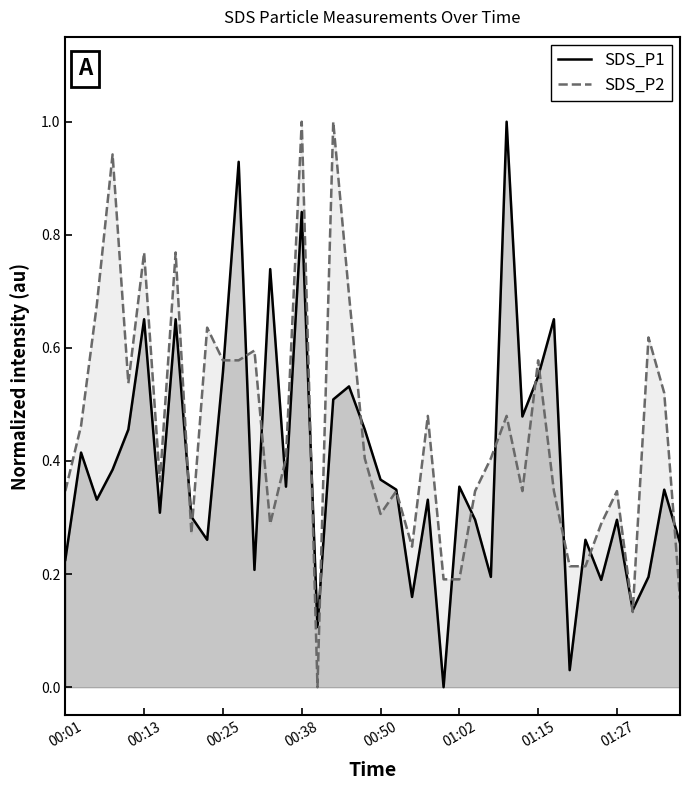

The value of SDS_P2 at 01:15 is 0.8. True or false?

False